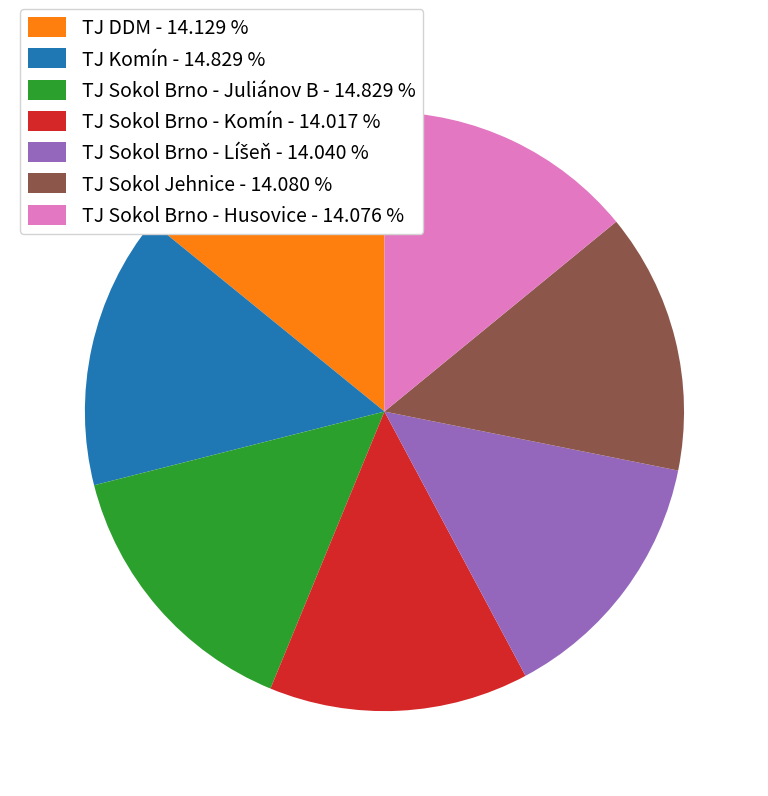

Combined, do TJ Sokol Brno - Juliánov B - 14.829 % and TJ Sokol Jehnice - 14.080 % account for over 50%?

No